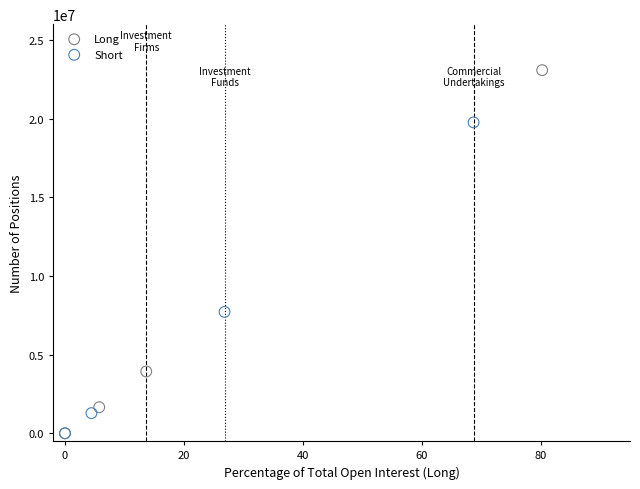

Which series has the largest Y range (max minus min)?

Long